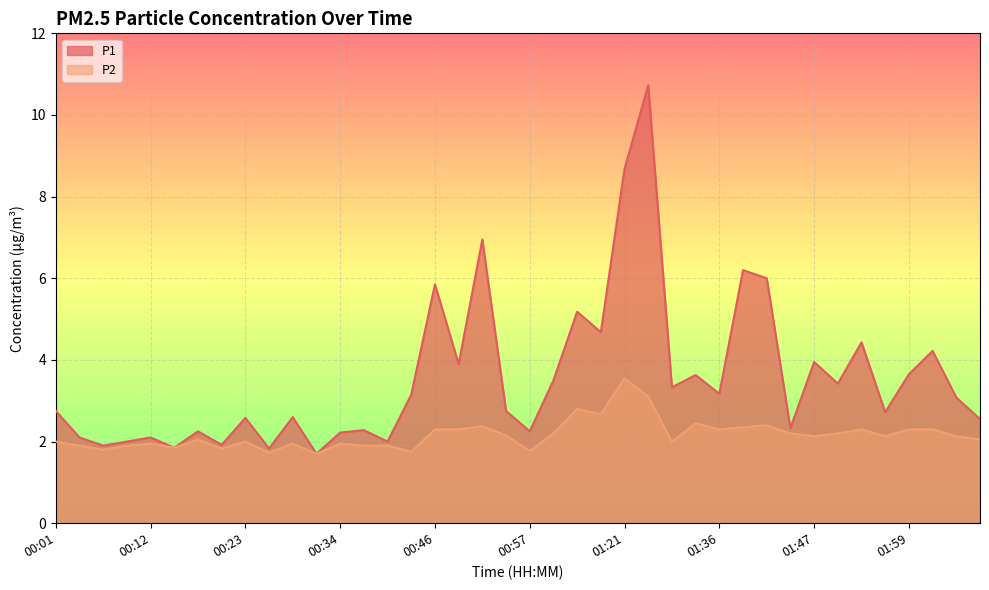

Does the chart display data point markers on the line(s)?

No